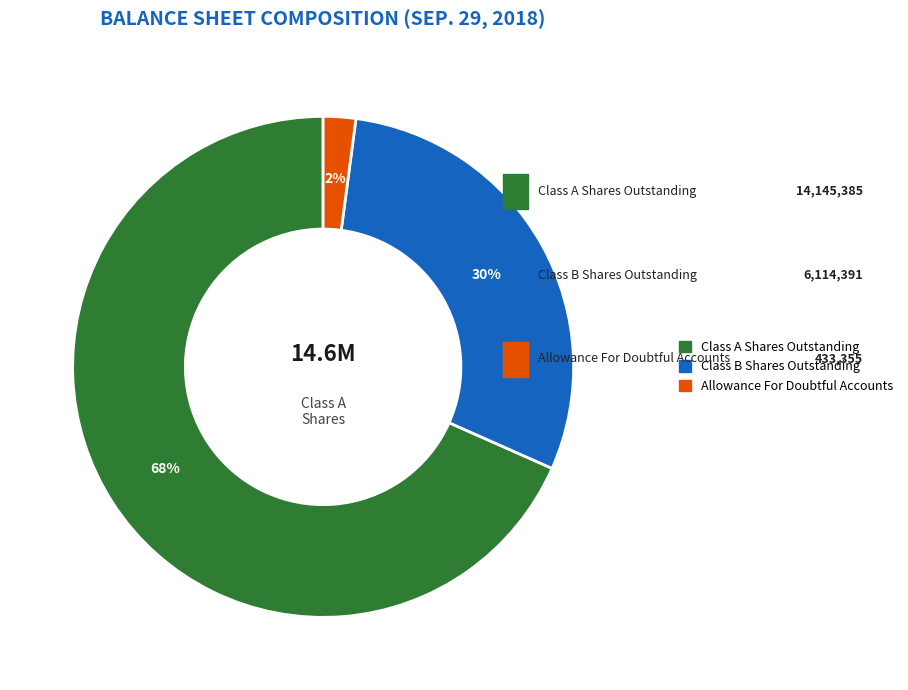

Does any single category account for the majority?

Yes